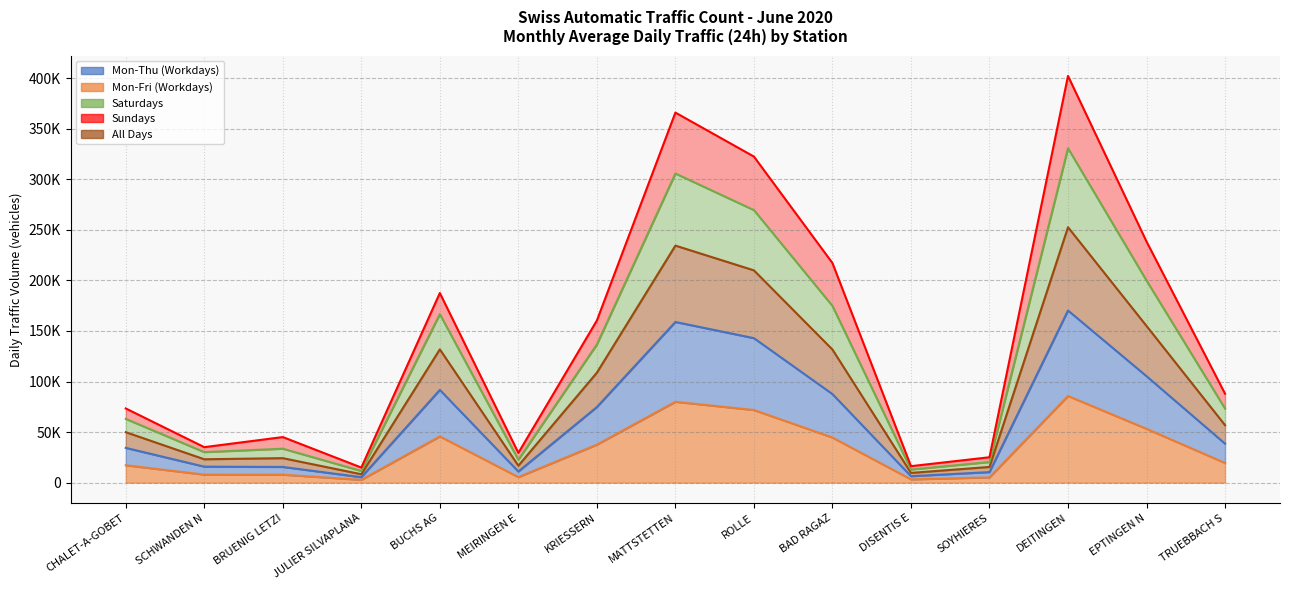

The value of Saturdays at MEIRINGEN E is 45758.5. True or false?

False